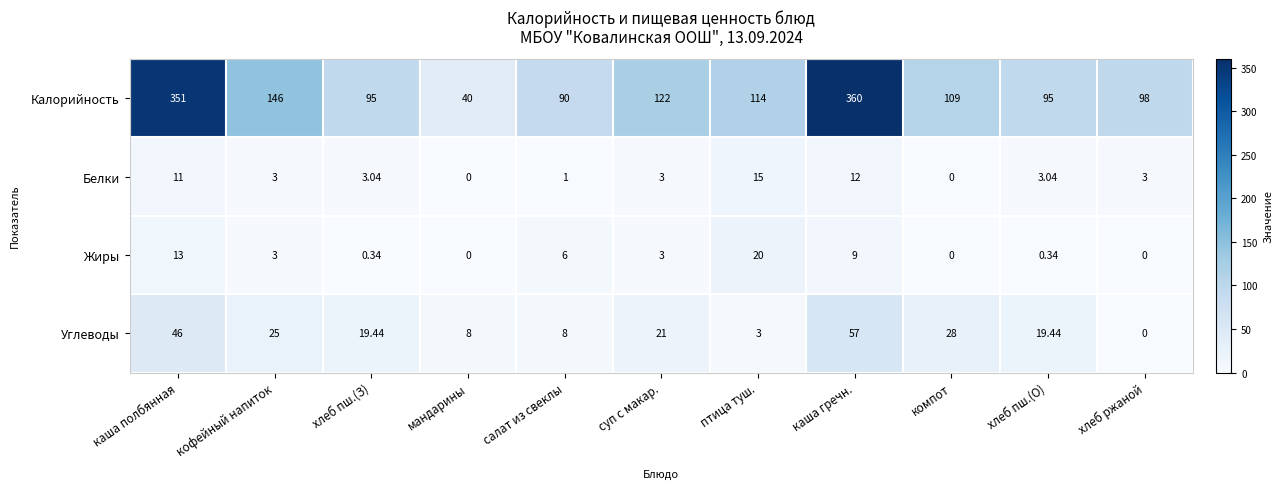

At which category does the chart reach its peak across all series?

каша гречн.